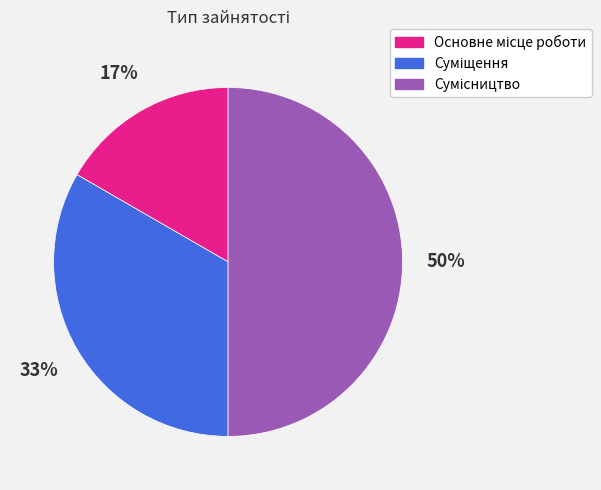

Count the number of slices in the pie.

3